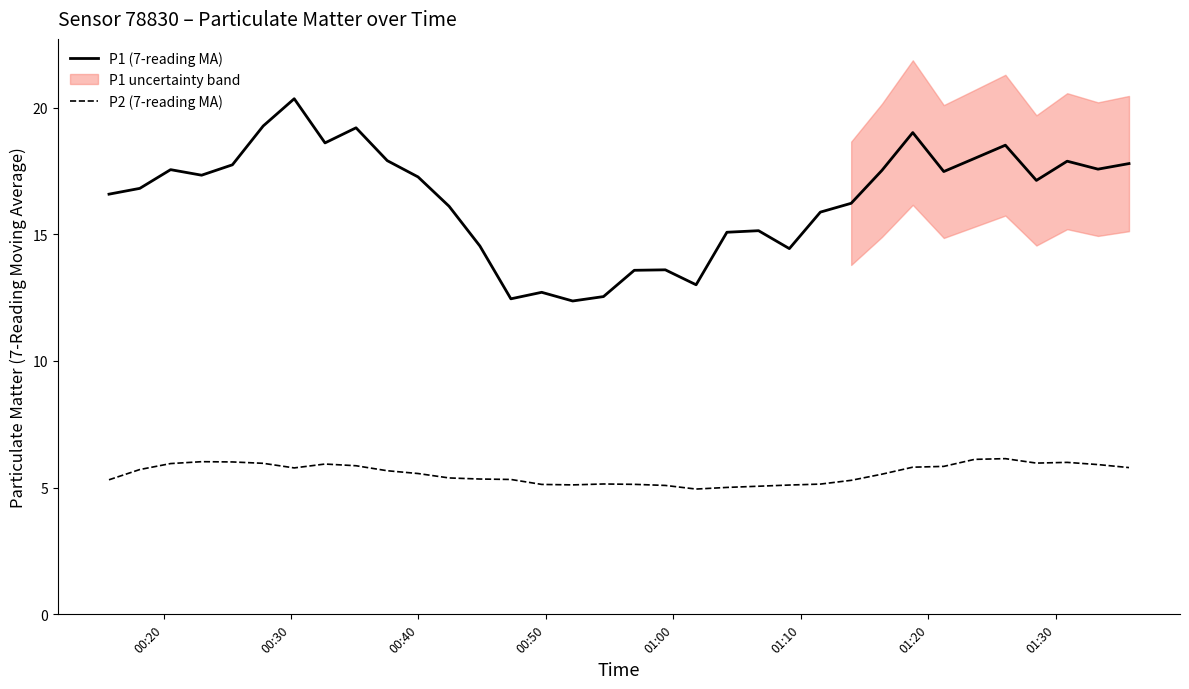

True or false: P1 (7-reading MA) and P2 (7-reading MA) intersect in this chart.

False